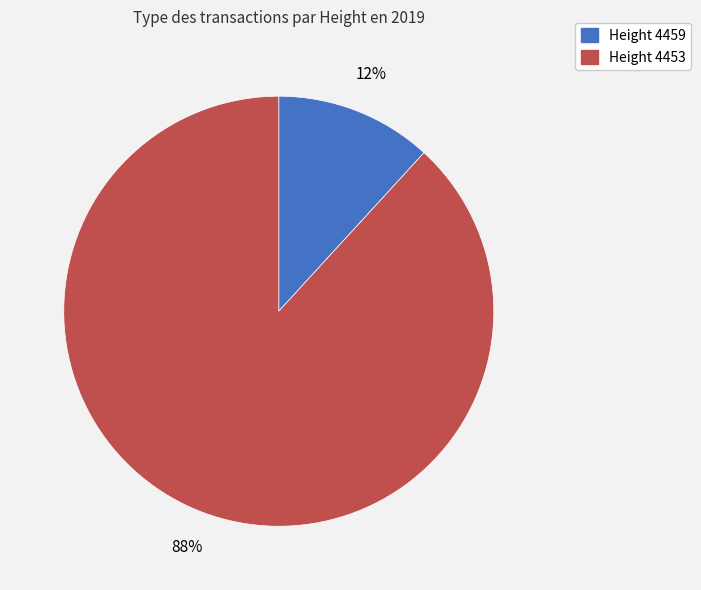

To the nearest percent, what is the average slice percentage?

50%